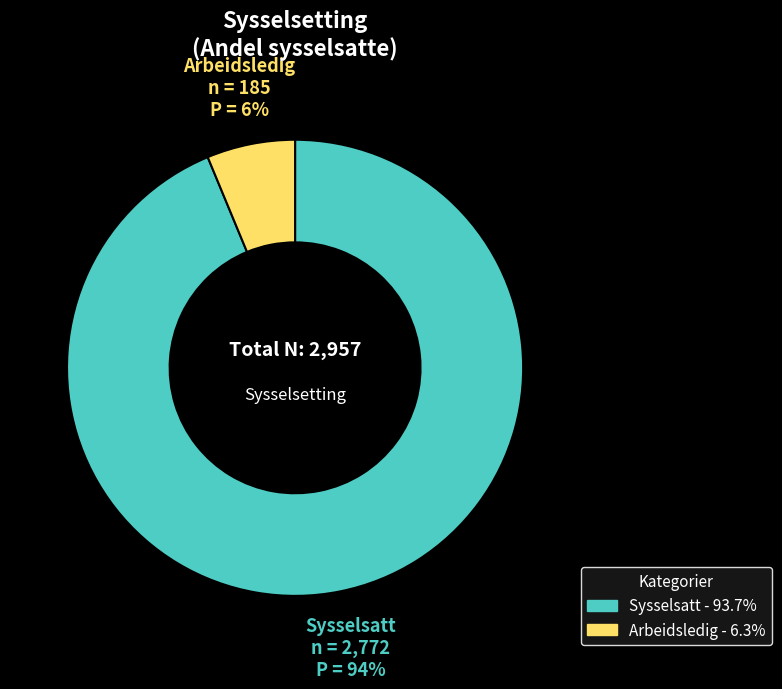

To the nearest percent, what is the average slice percentage?

50%